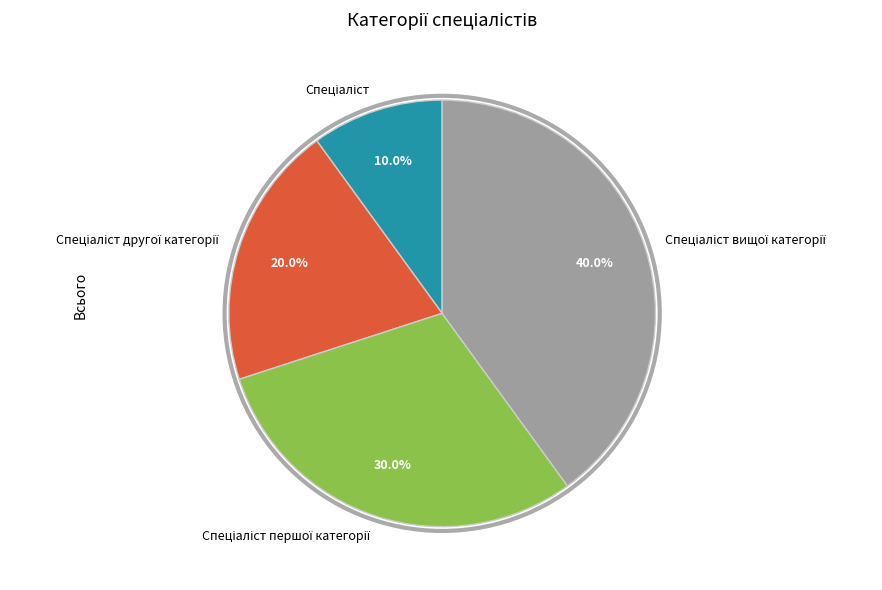

Is there any slice that represents more than half of the pie?

No